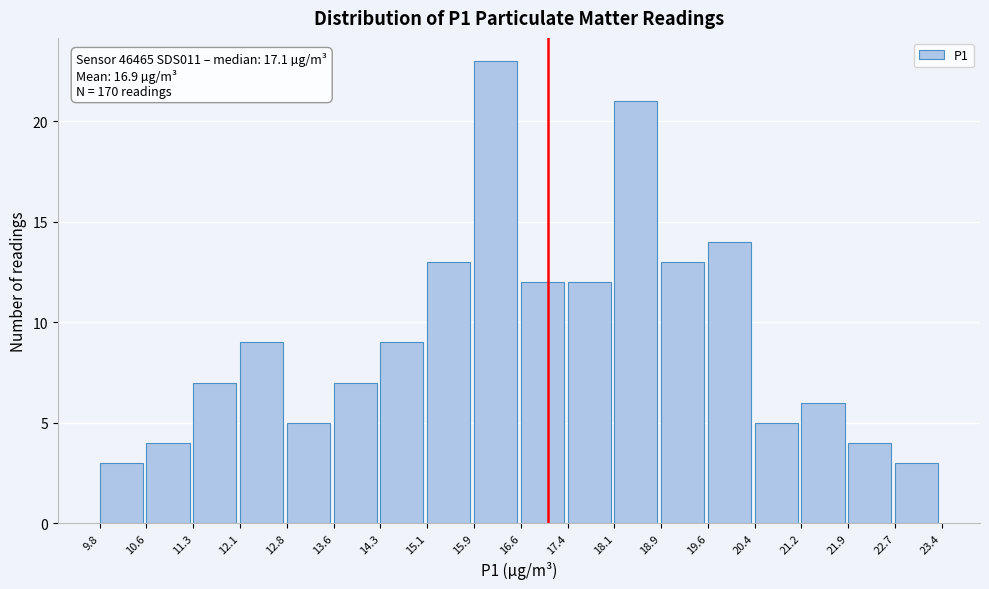

Which range on the x-axis has the tallest bar?

15.9 to 16.6